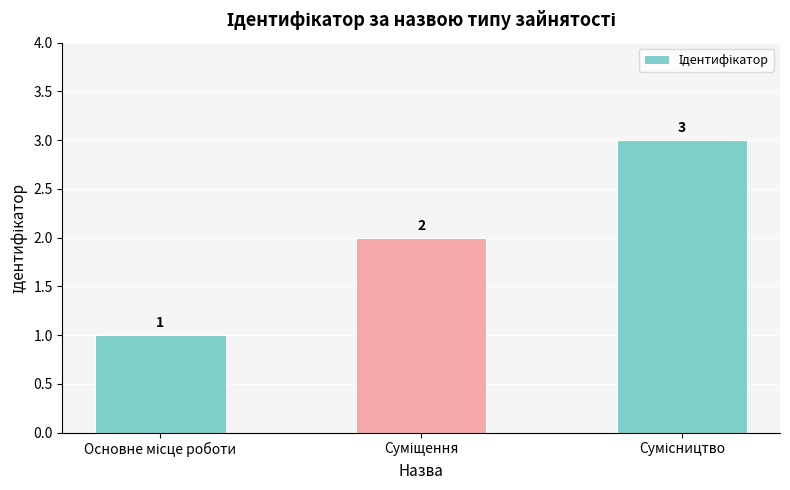

What is the value of the 3rd bar from the left?

3